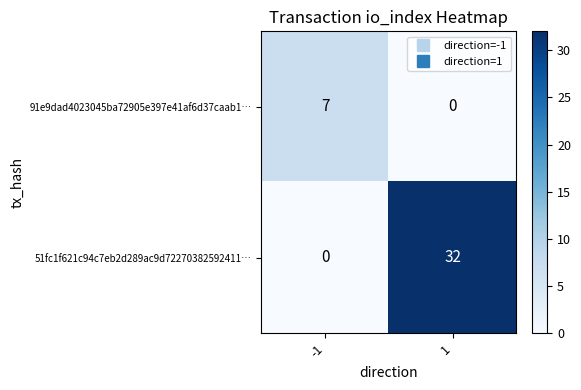

List the series in order of their overall mean, highest first.

51fc1f621c94c7eb2d289ac9d72270382592411…, 91e9dad4023045ba72905e397e41af6d37caab1…